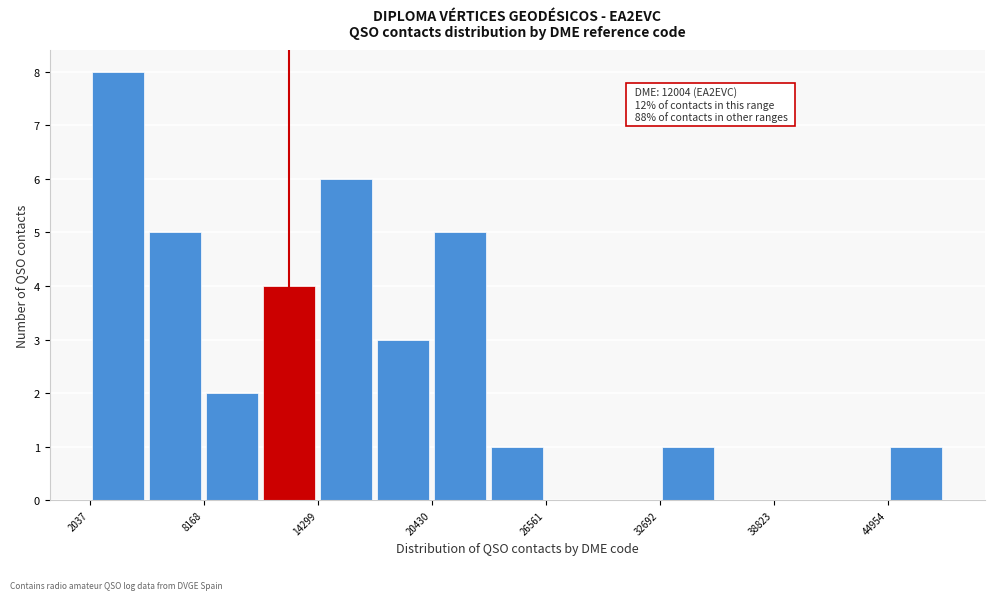

Read against the x-axis, roughly where is the centre of the tallest bar?

4000